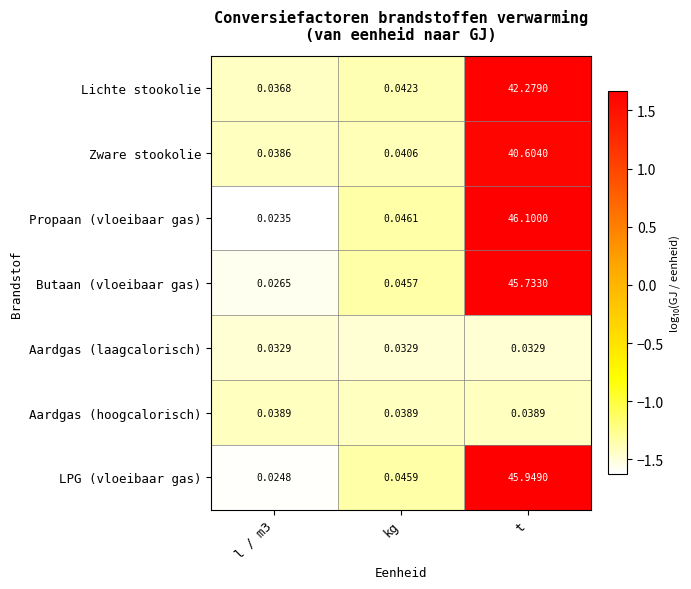

At kg, list the series in order from largest to smallest.

Propaan (vloeibaar gas), LPG (vloeibaar gas), Butaan (vloeibaar gas), Lichte stookolie, Zware stookolie, Aardgas (hoogcalorisch), Aardgas (laagcalorisch)